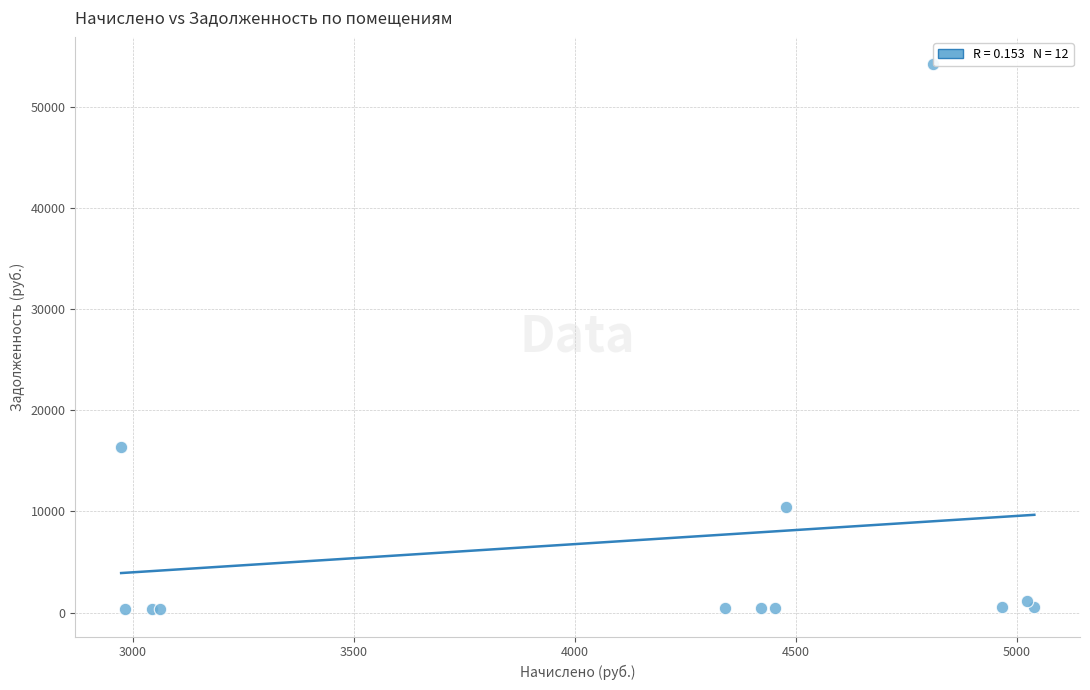

What Y value in the scatter plot is closest to 27274?

16361.5